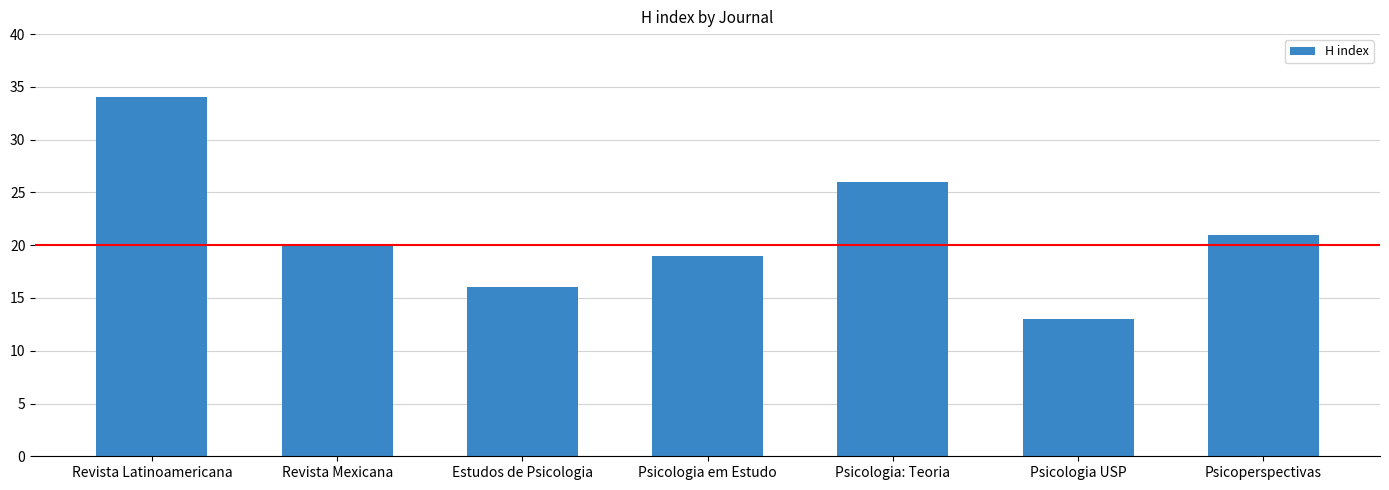

What is the sum of the values at Psicologia em Estudo and Psicoperspectivas?

40